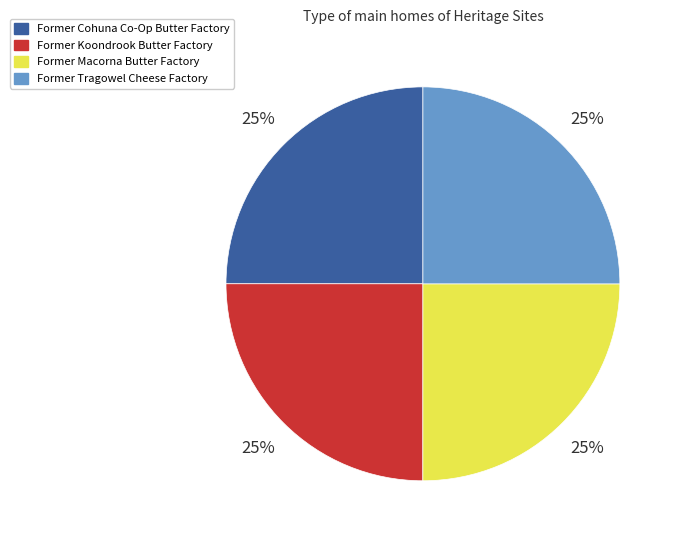

What percentage is the Former Koondrook Butter Factory slice, to the nearest percent?

25%